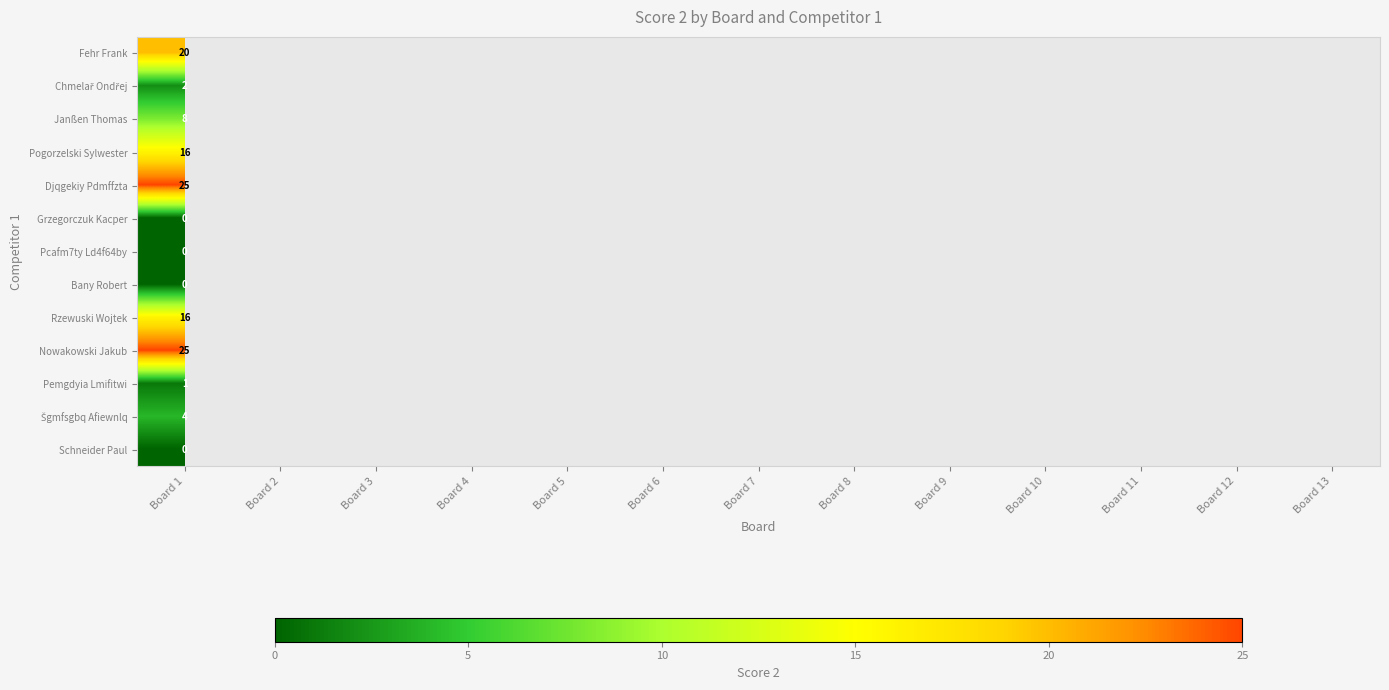

How many data points does each series have?

13